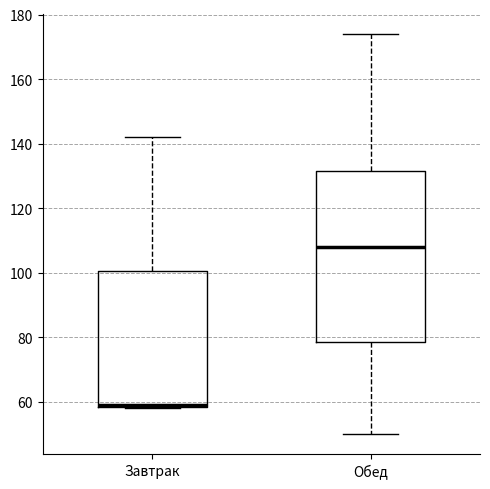

Which box is the tallest, from its lower edge to its upper edge?

Обед